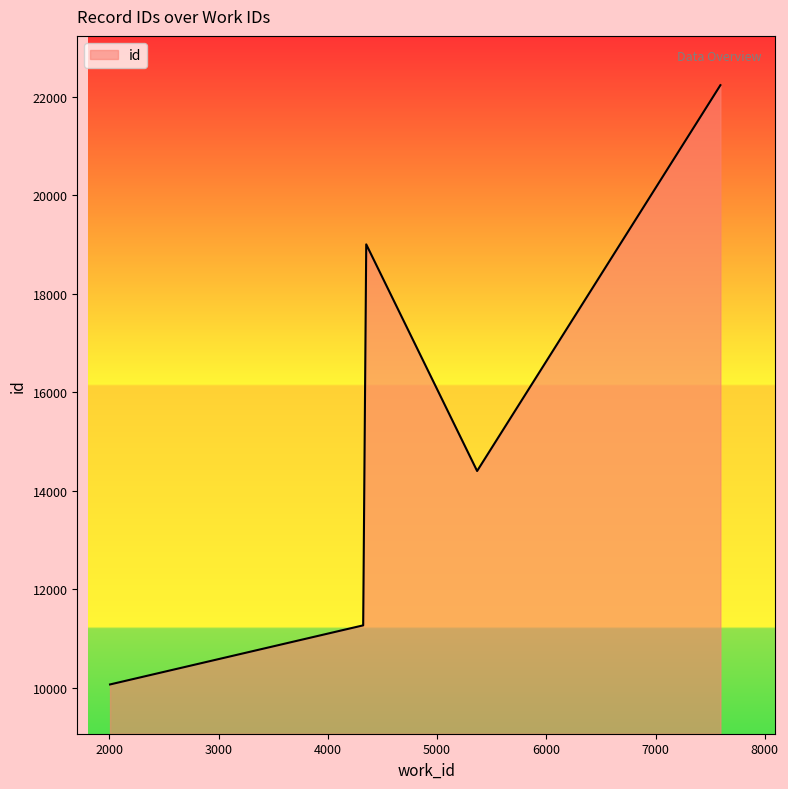

What is the greatest value displayed?

22233